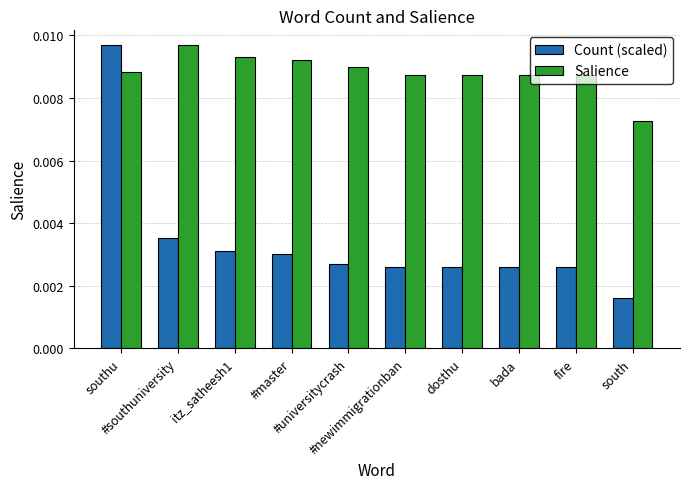

What are all the series names shown in the legend?

Count (scaled), Salience